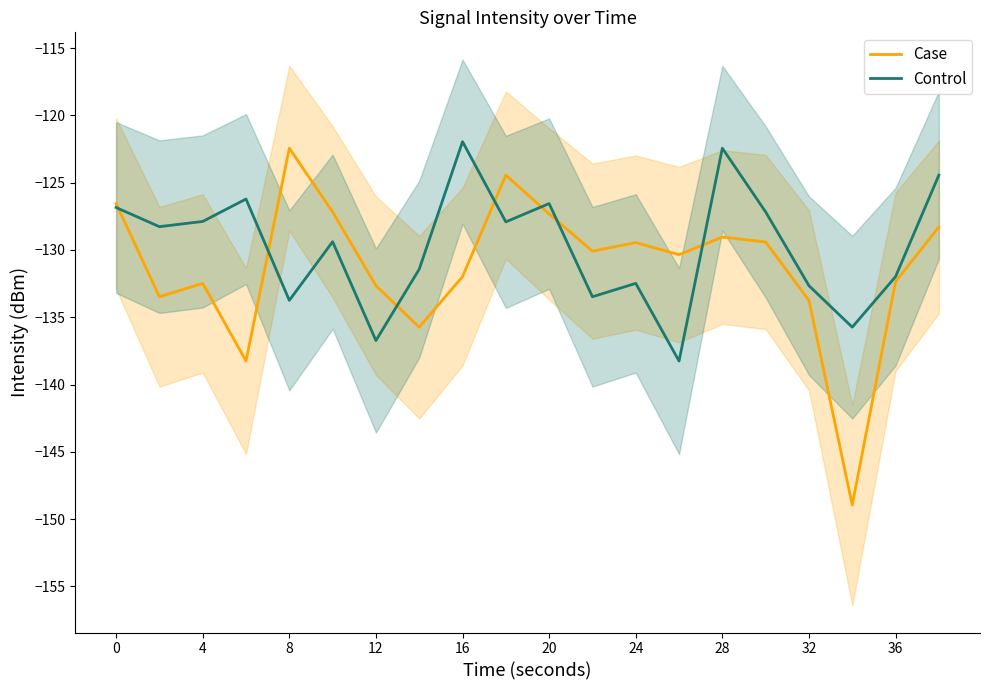

At which category does Case reach its first local peak?

4